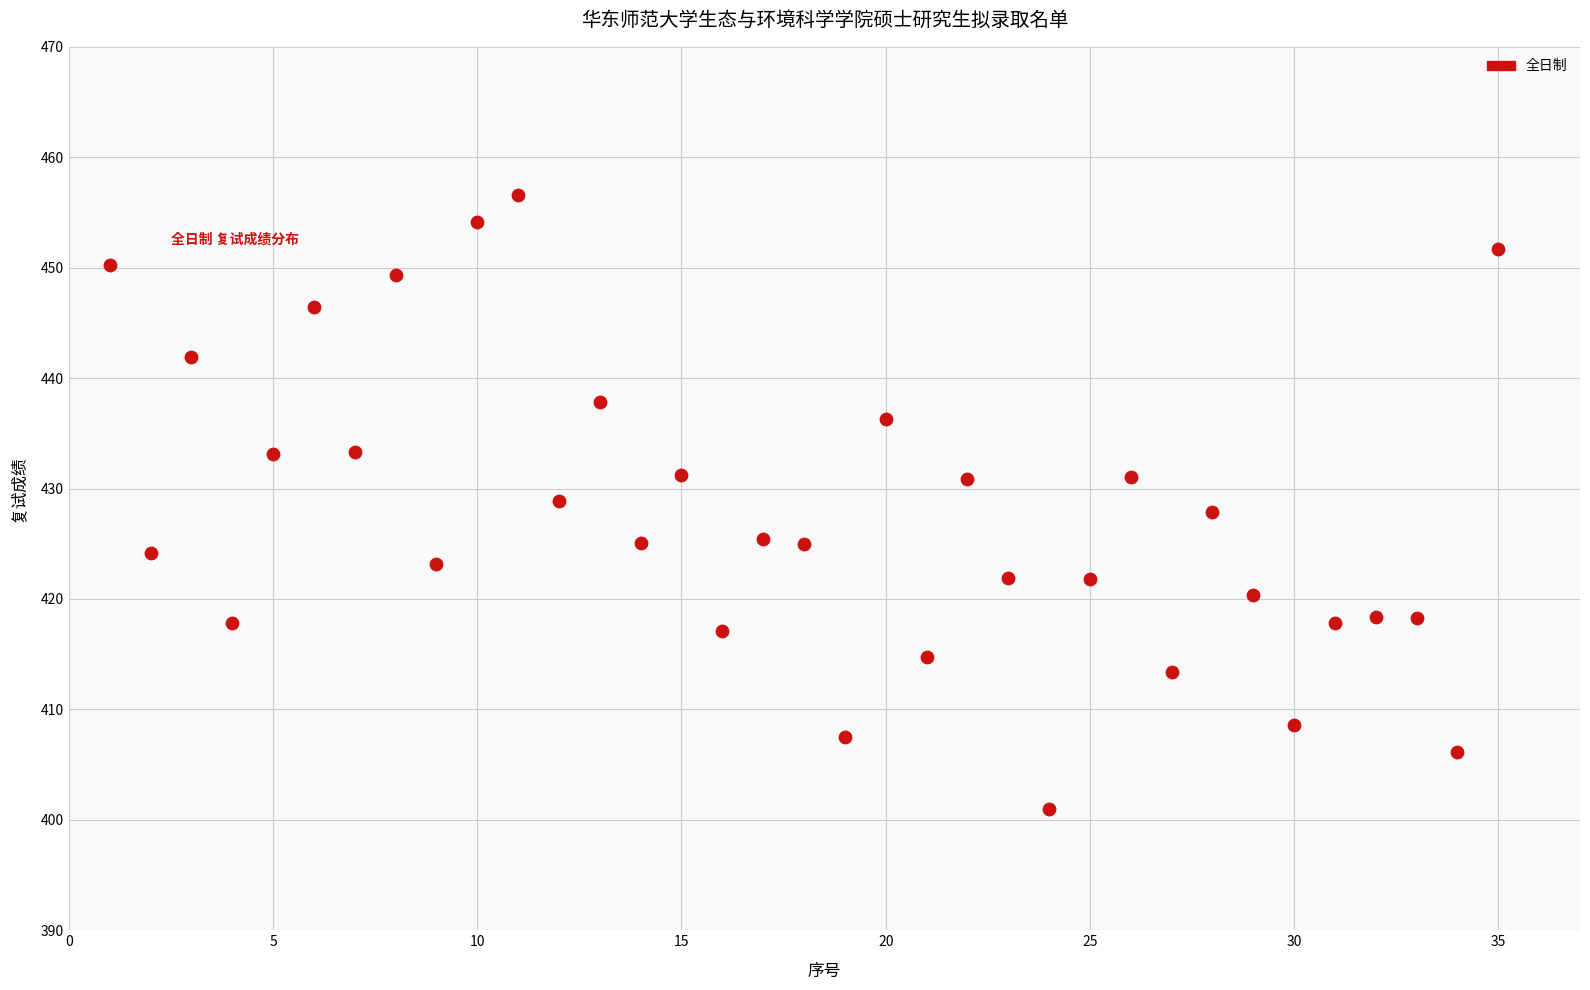

What is the range of Y values (max minus min)?

55.6